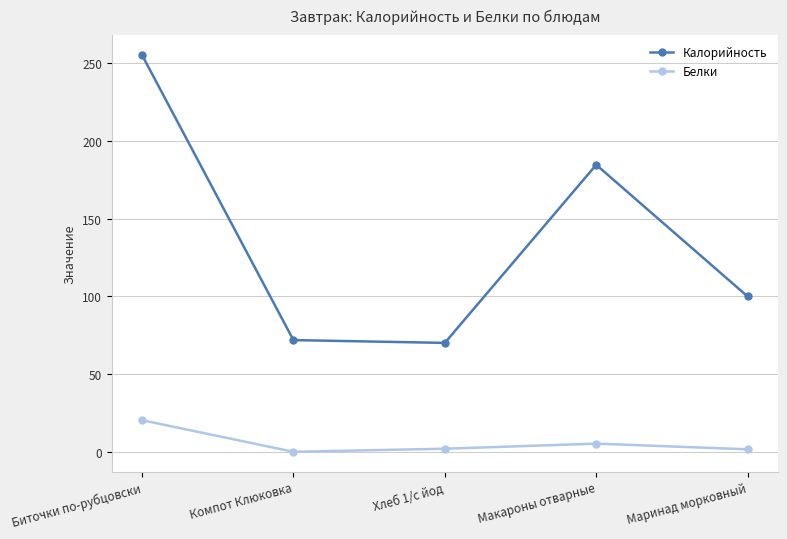

Which series has the widest spread of values?

Калорийность